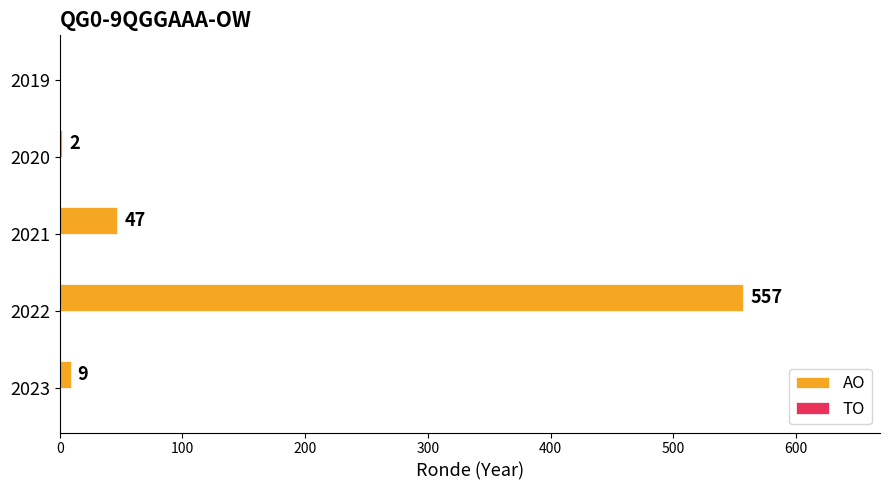

How many data points does each series have?

5